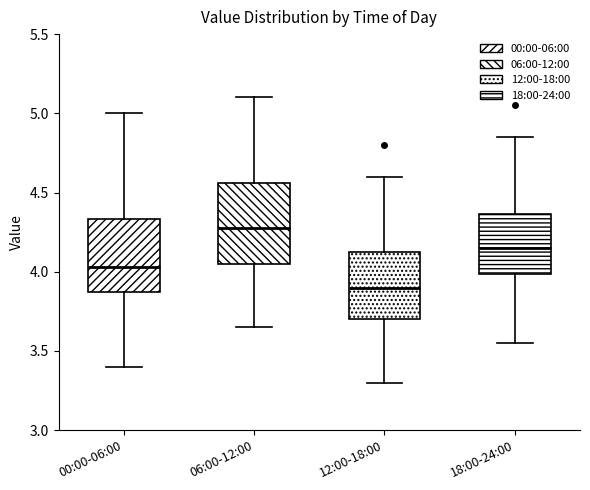

Where does the median line of the box for 12:00-18:00 sit on the y-axis? The values are not printed on the chart, so give them approximately, as read against the axis.

3.90